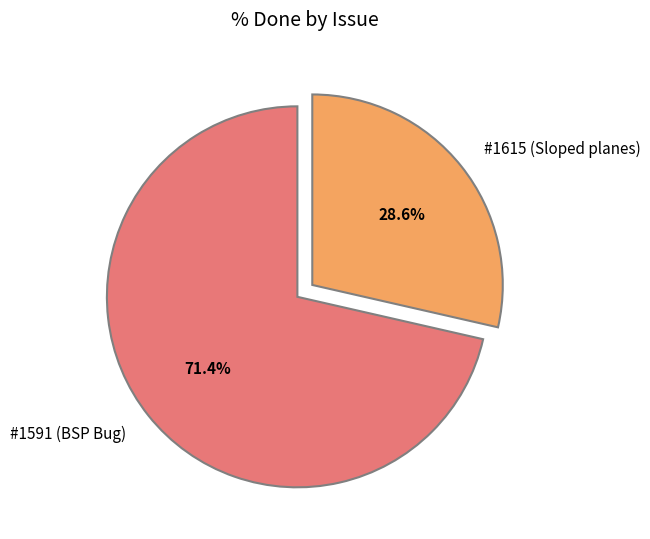

To the nearest percent, what is the difference between the largest and smallest slice percentages?

43%